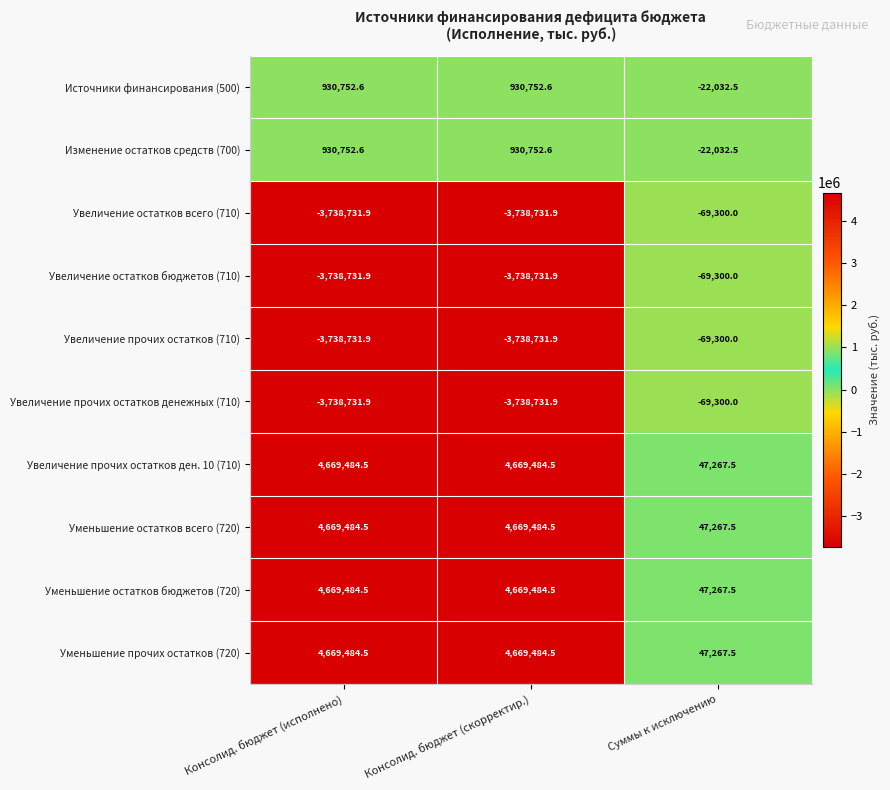

What is the average value of the Уменьшение остатков всего (720) series?

3128745.5